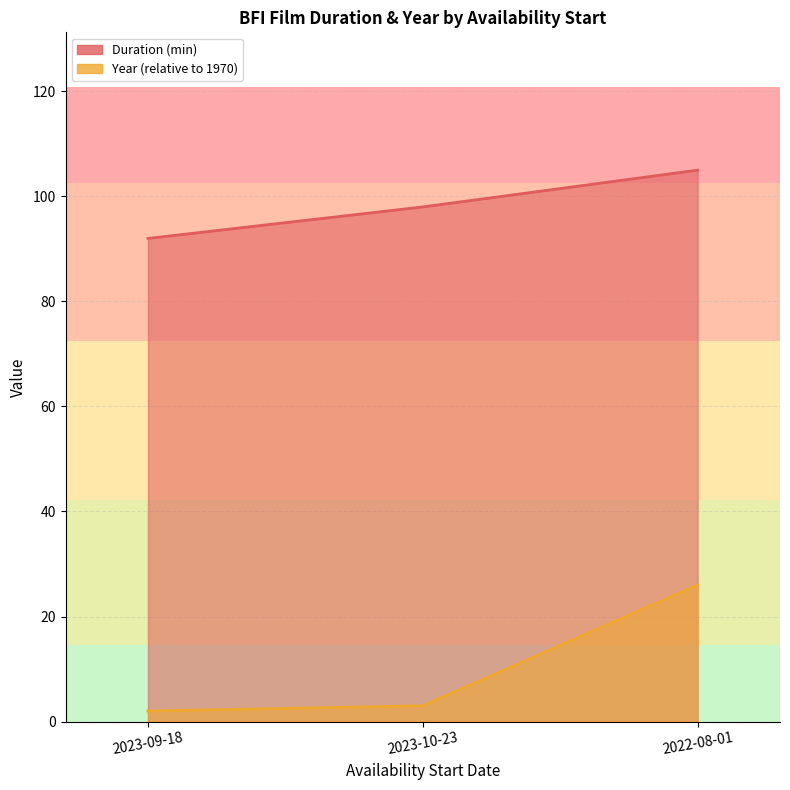

What is the label of the 2nd point from the right?

2023-10-23